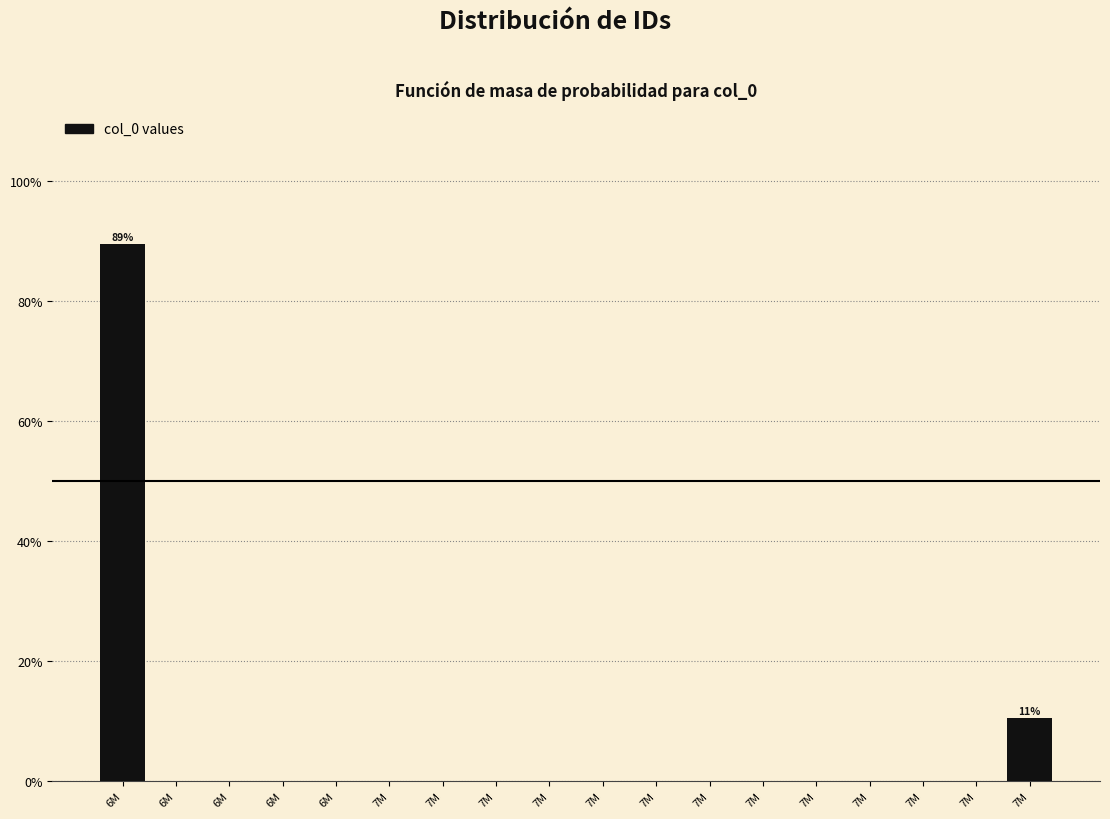

How many distinct data groups are displayed?

1